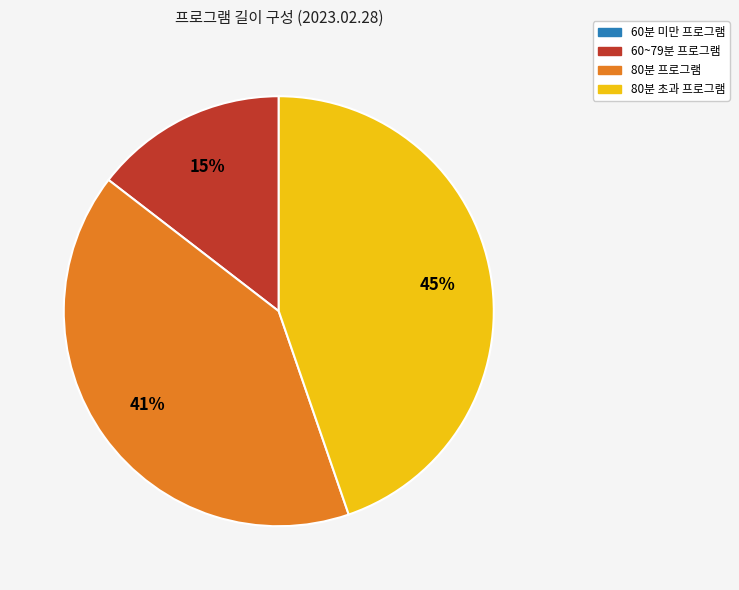

Is there any slice that represents more than half of the pie?

No